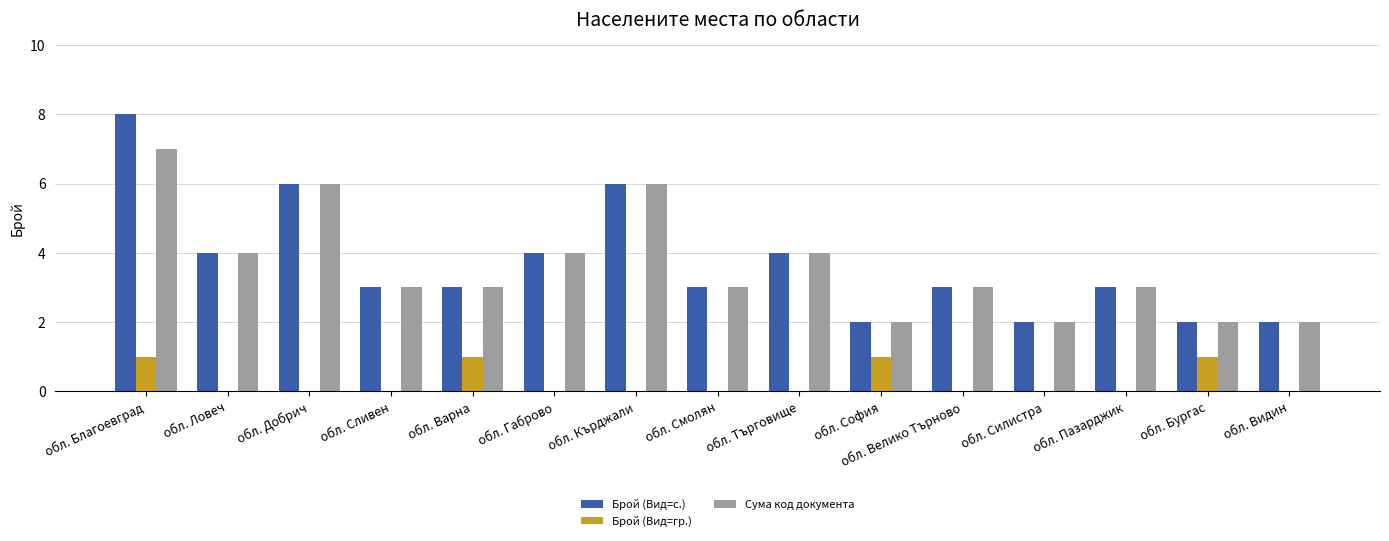

What is the highest value of the Брой (Вид=с.) series?

8